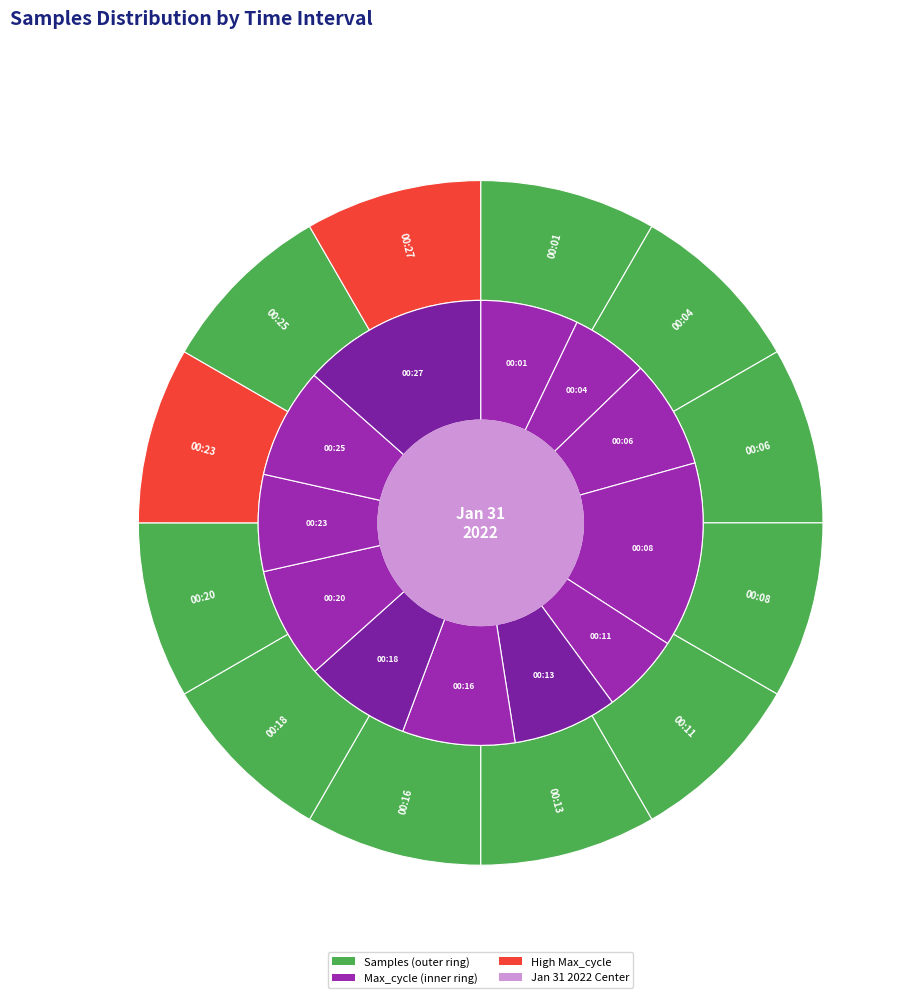

What percentage do 00:20 and 00:04 together represent?

16.7%